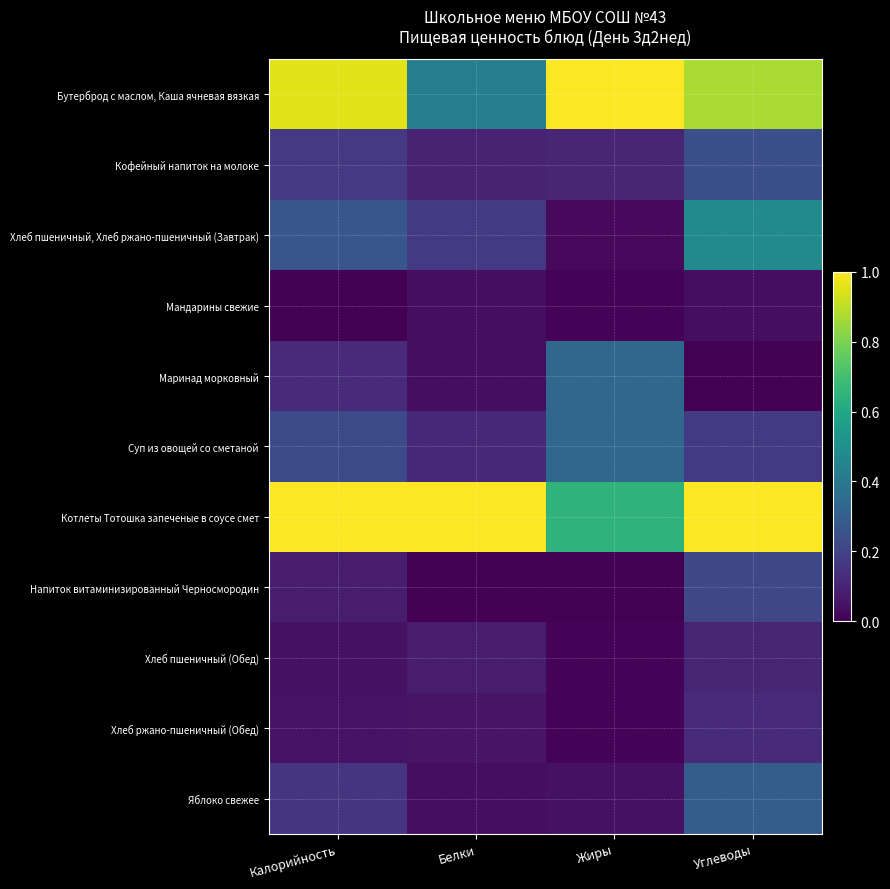

Which series has the largest range (max minus min)?

Бутерброд с маслом, Каша ячневая вязкая